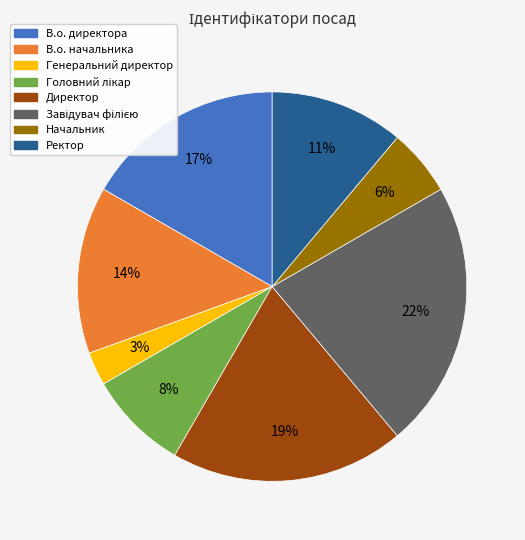

Is it true that Генеральний директор is 3% of the pie?

True